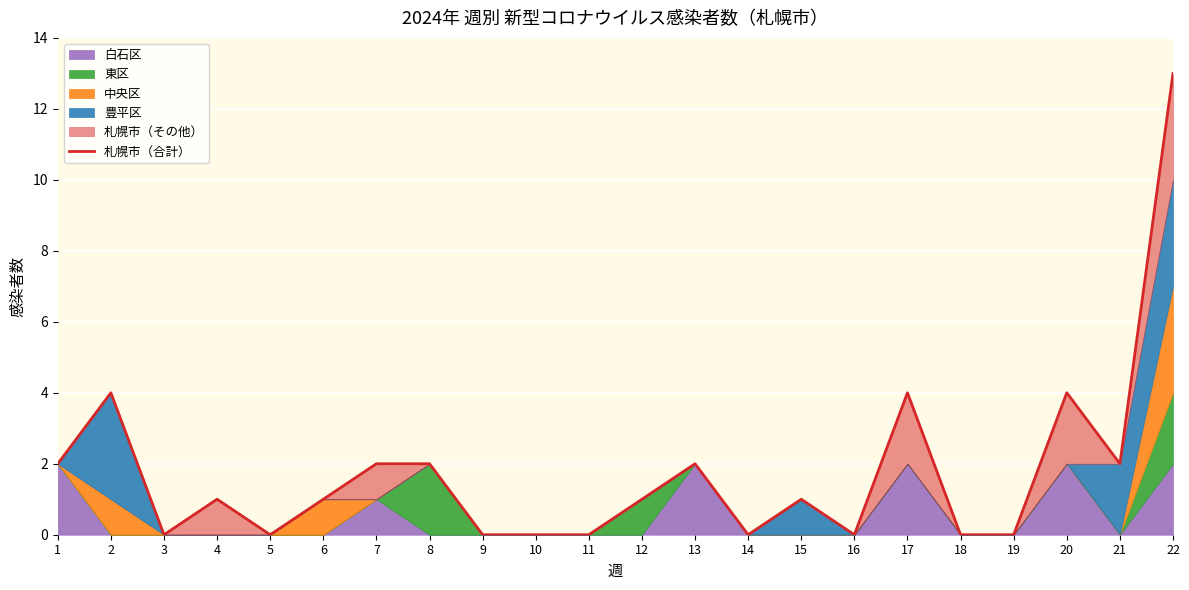

Between 1 and 14, which is larger?

1